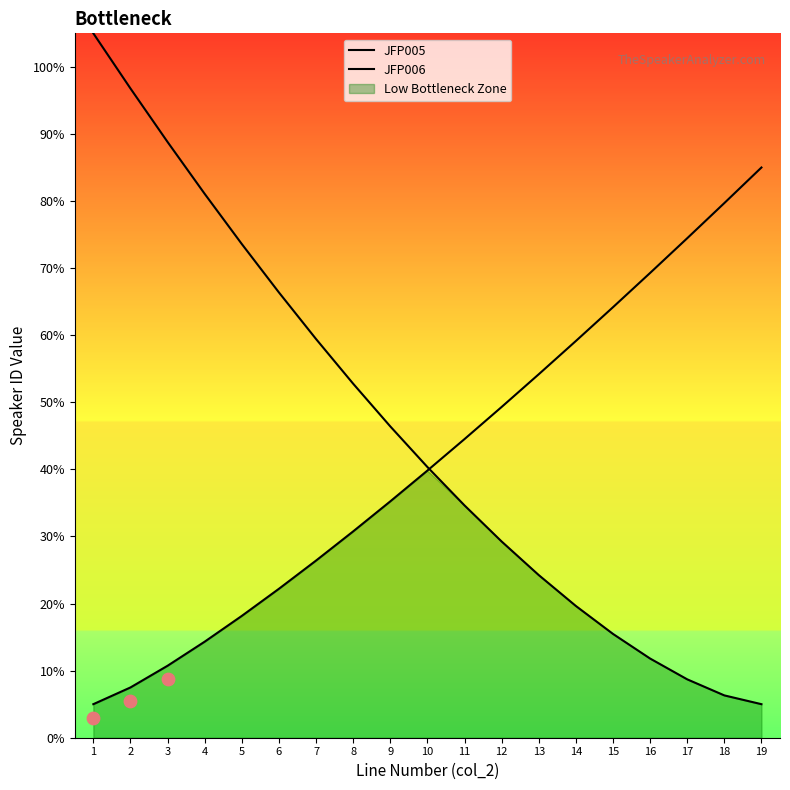

Is the value of JFP006 at 15 greater than the value of JFP005 at 16?

Yes